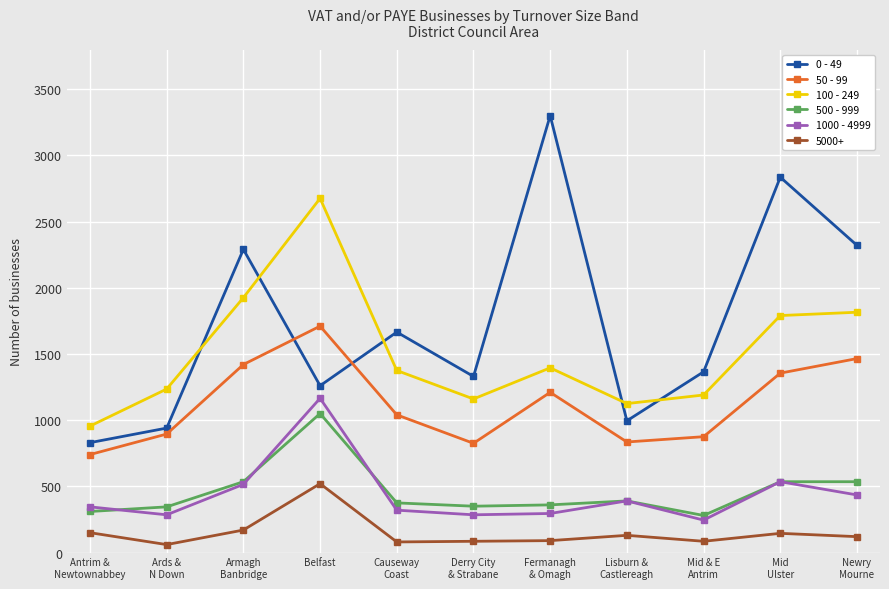

Which series ends up on top after the final intersection of 0 - 49 and 100 - 249?

0 - 49